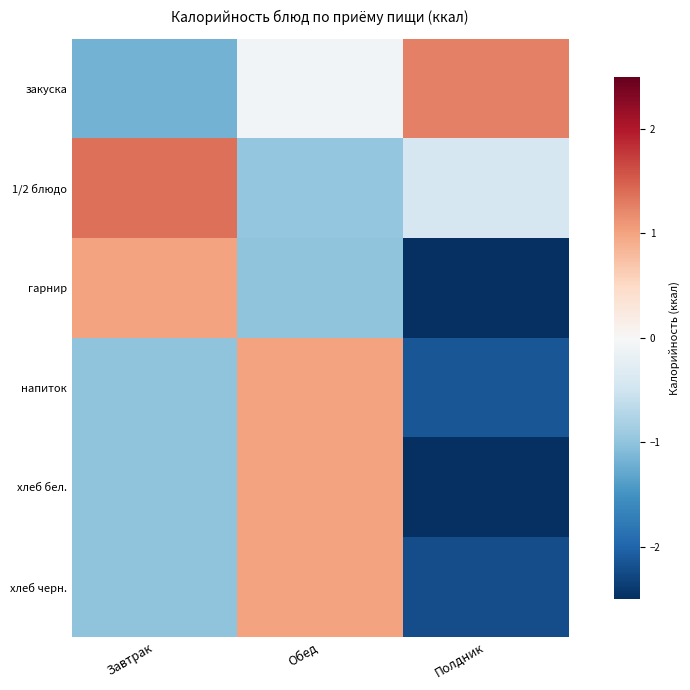

List the series in order of their peak value, highest first.

1/2 блюдо, закуска, хлеб бел., напиток, хлеб черн., гарнир